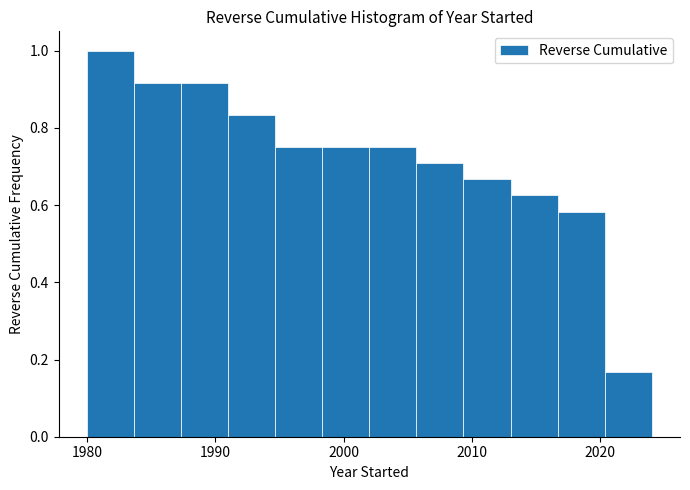

Read against the x-axis, roughly where is the centre of the tallest bar?

1982